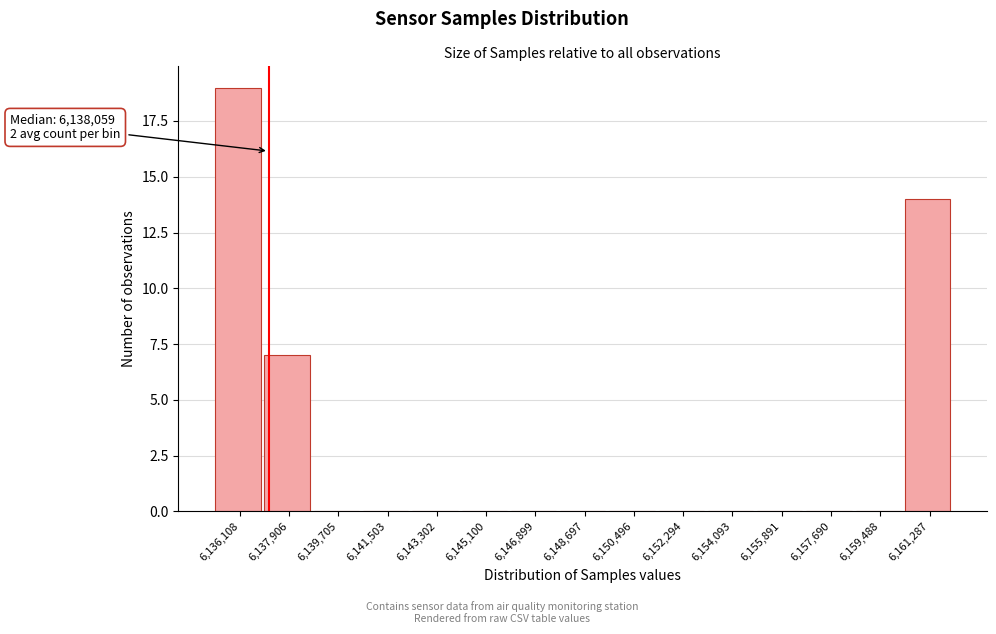

Reading left to right, transcribe all the data shown in this chart.

6,136,108=19	6,137,906=7	6,139,705=0	6,141,503=0	6,143,302=0	6,145,100=0	6,146,899=0	6,148,697=0	6,150,496=0	6,152,294=0	6,154,093=0	6,155,891=0	6,157,690=0	6,159,488=0	6,161,287=14